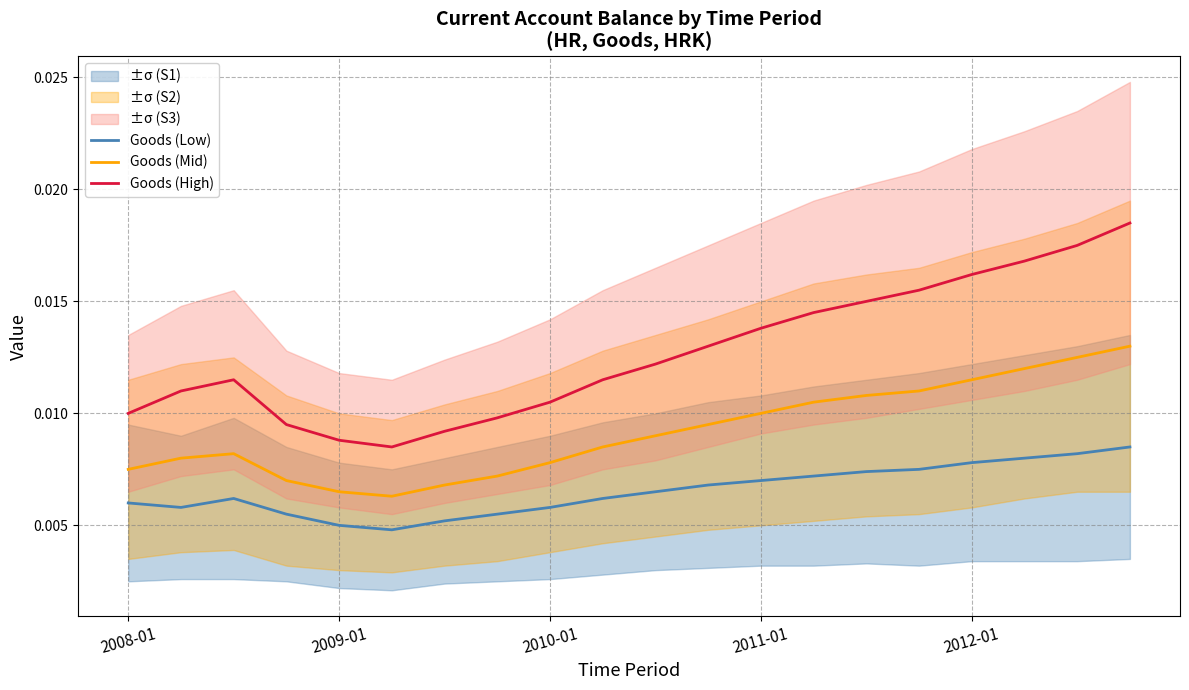

How many lines are shown in the chart?

3